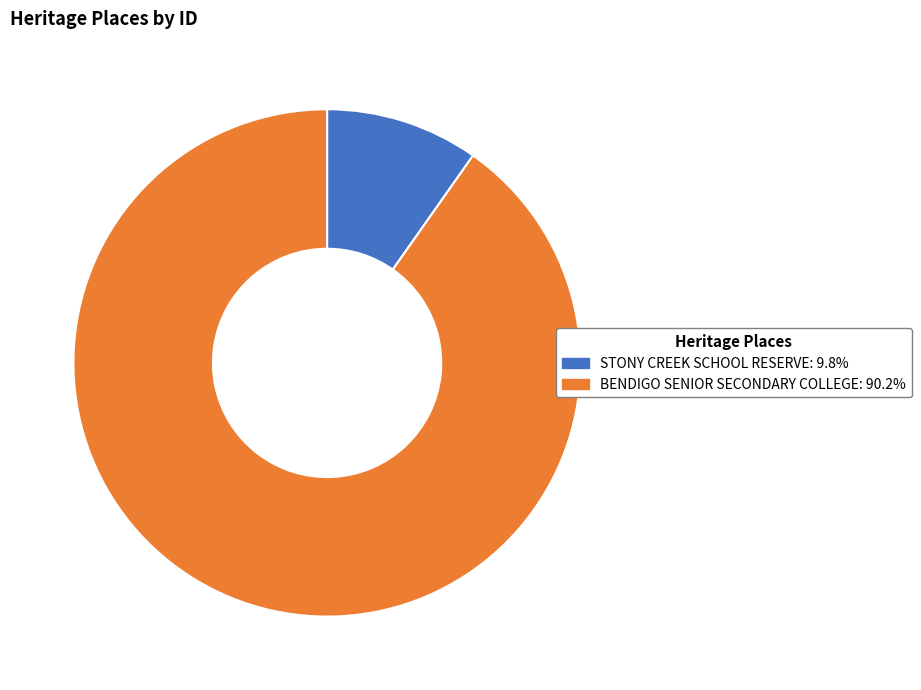

Which slice is the largest?

BENDIGO SENIOR SECONDARY COLLEGE